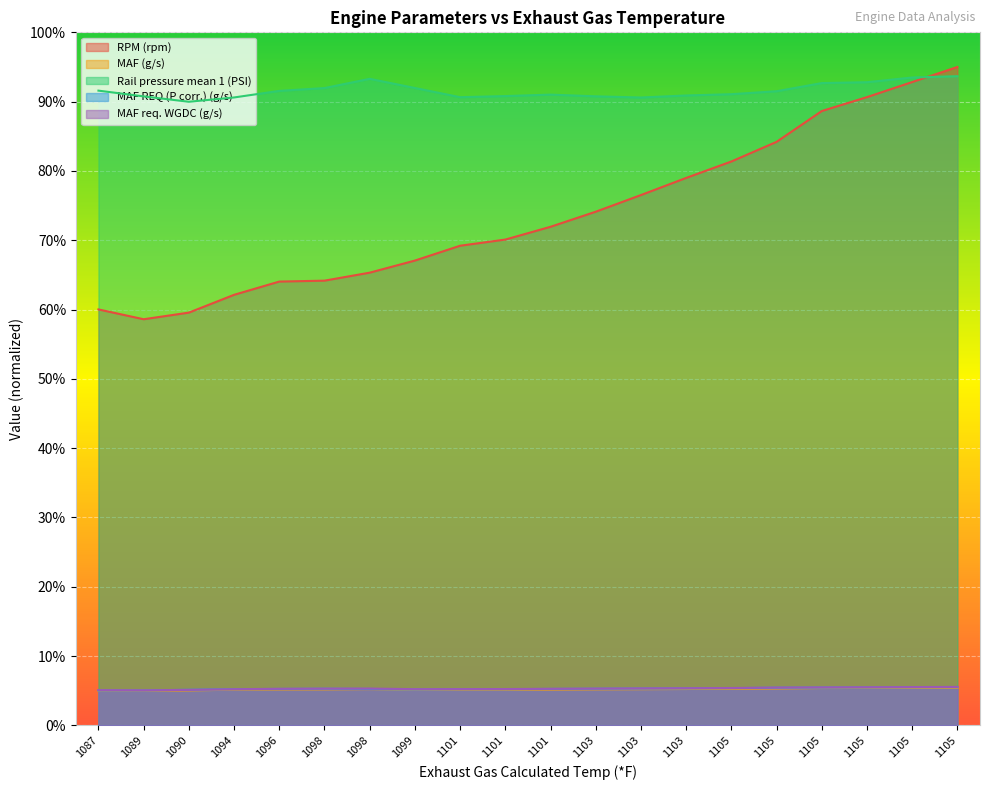

List the series in order of their peak value, highest first.

RPM (rpm), Rail pressure mean 1 (PSI), MAF req. WGDC (g/s), MAF REQ (P corr.) (g/s), MAF (g/s)